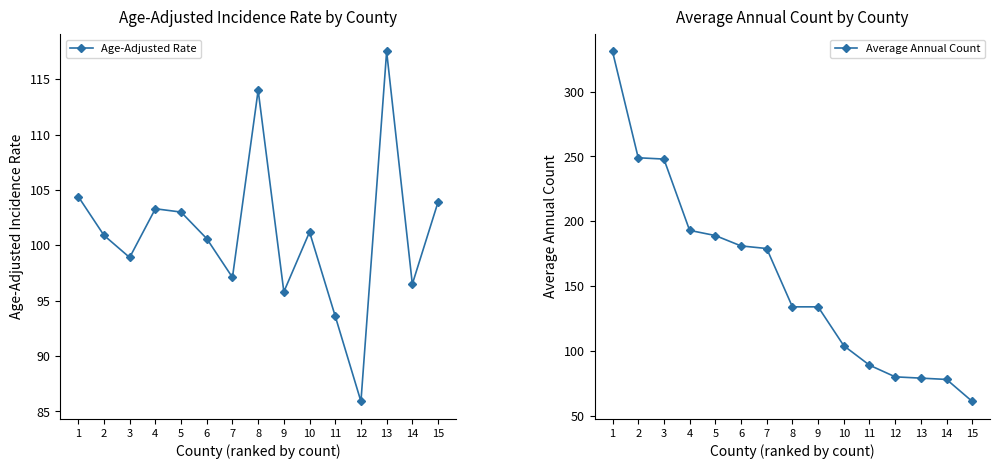

How many interior local valleys does the Age-Adjusted Rate series have?

5